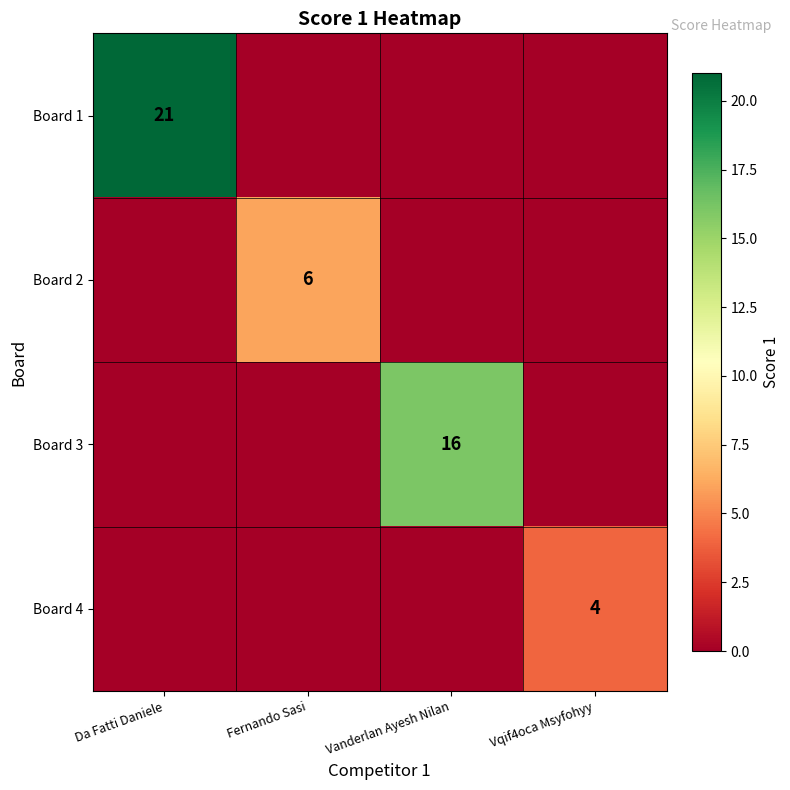

What is the total value across all series at Da Fatti Daniele?

21